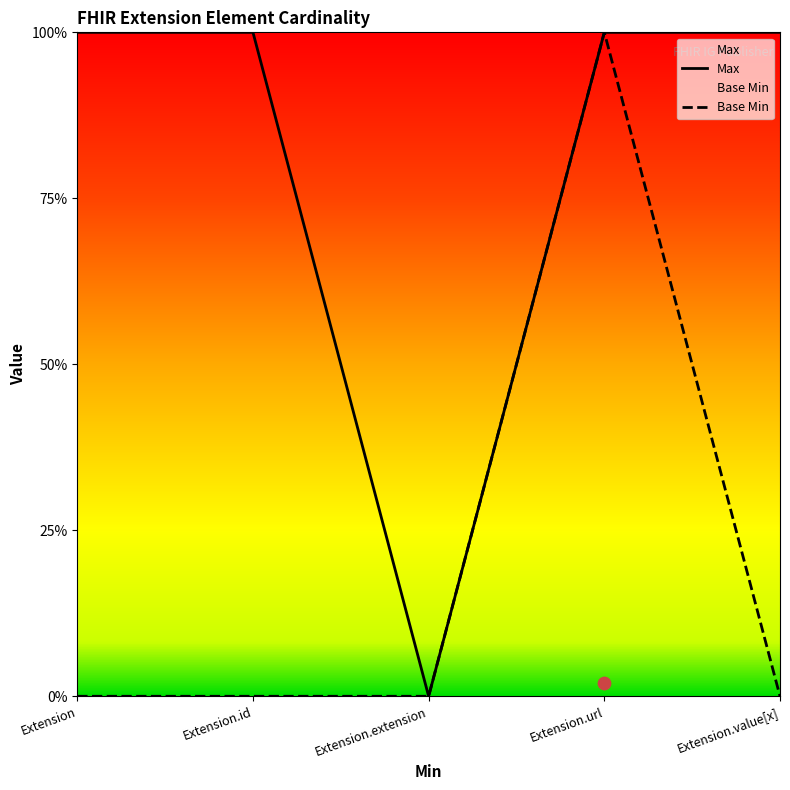

Which series reaches the maximum Y coordinate?

Max